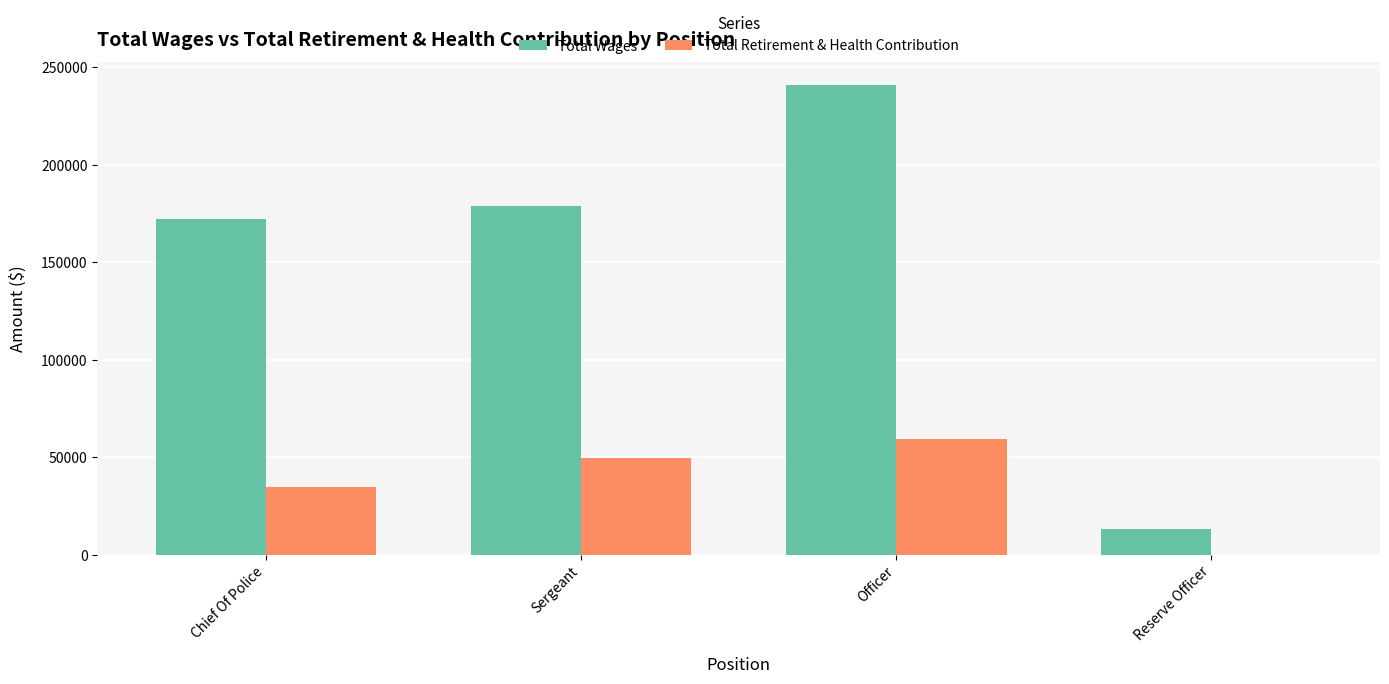

Which category has the highest value in the Total Wages series?

Officer